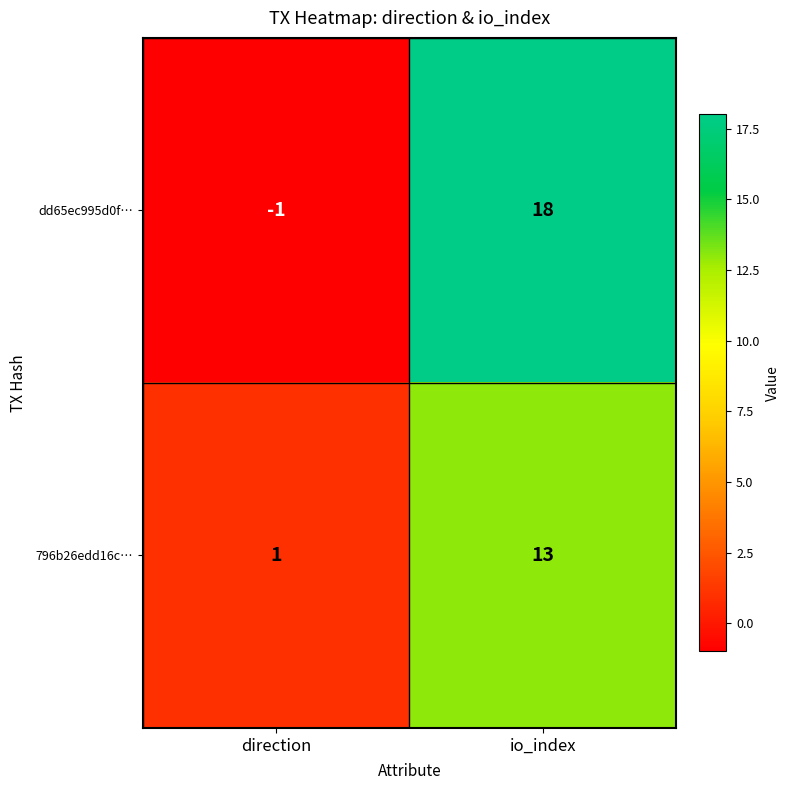

Which series has the largest total across all categories?

dd65ec995d0f…